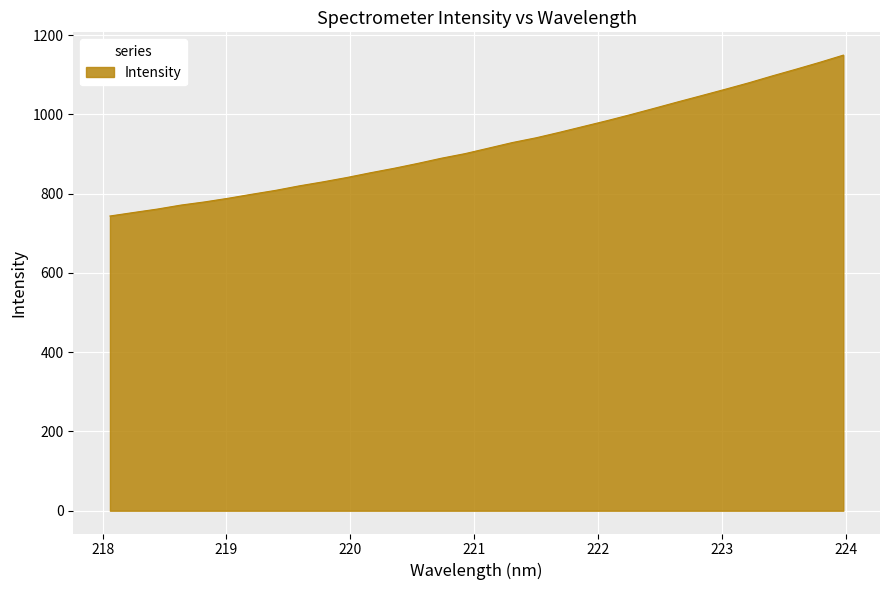

What is the maximum value shown in the chart?

1149.6